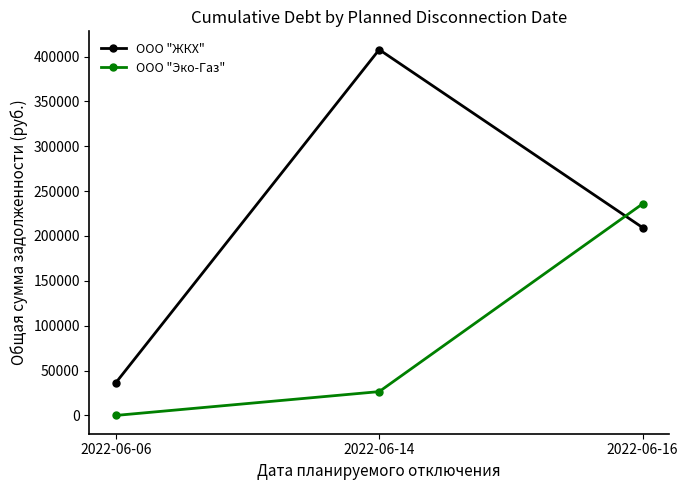

True or false: ООО "ЖКХ" has a value of 718456.1 at 2022-06-14.

False